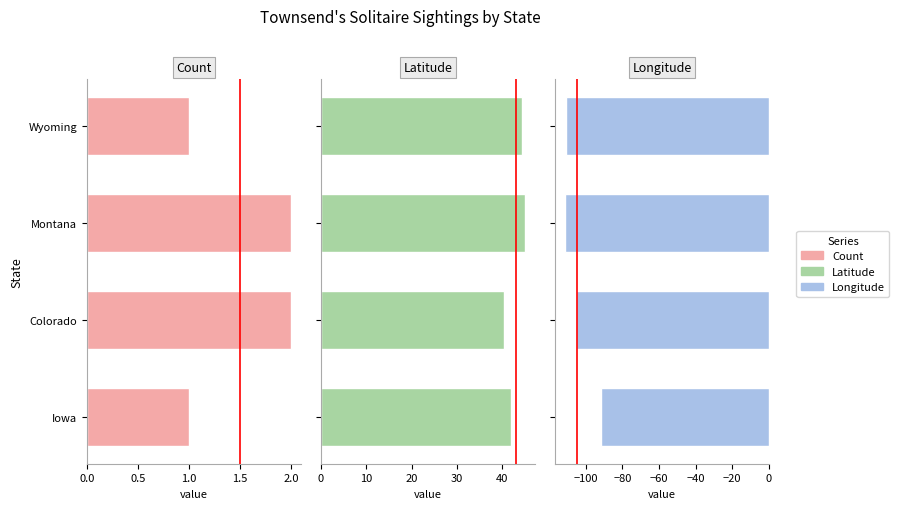

How many bars are there in total?

12